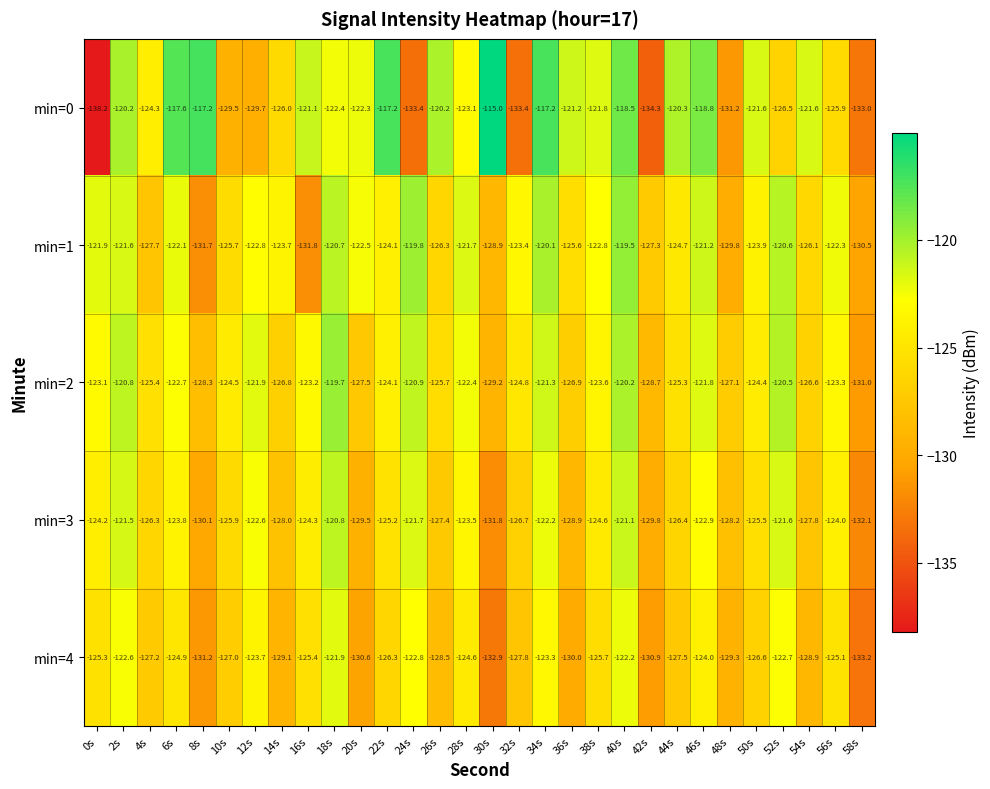

The min=1 series shows -159.9 at 0s. True or false?

False